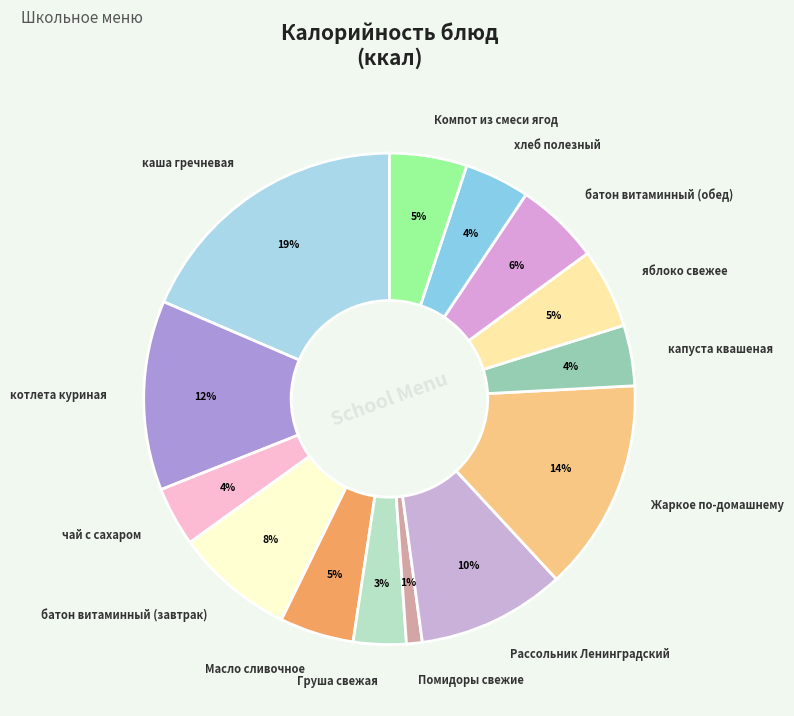

Which has a higher value, Жаркое по-домашнему or чай с сахаром?

Жаркое по-домашнему